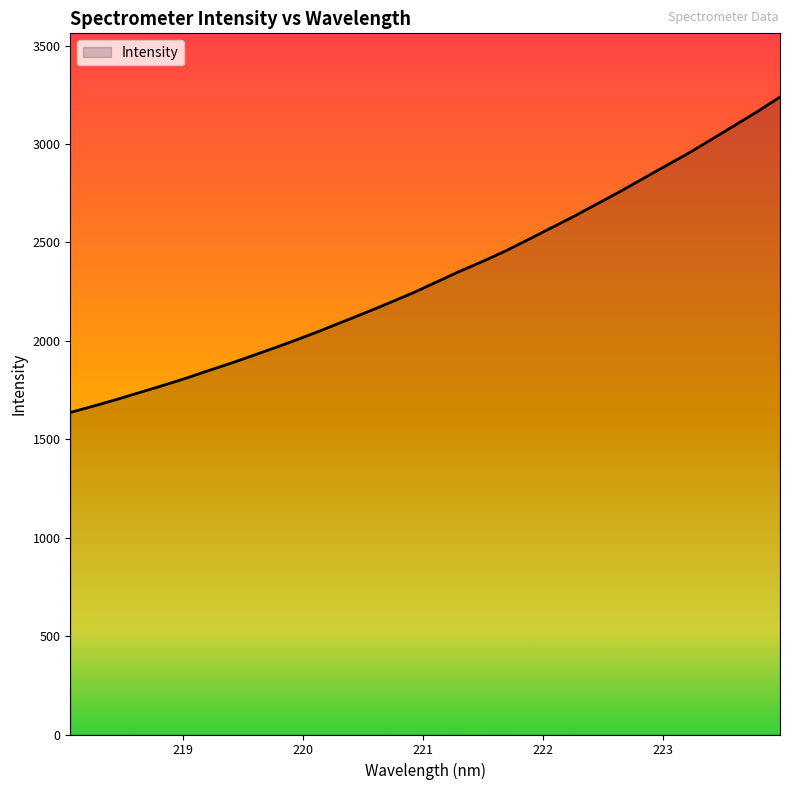

What is the smallest value displayed?

1636.0